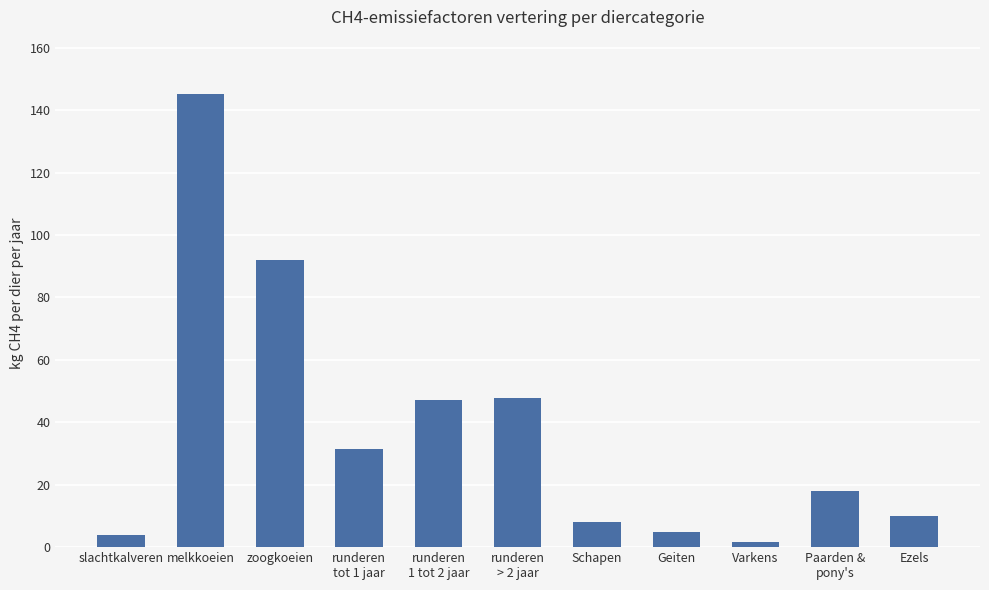

What is the sum of all values?

410.1